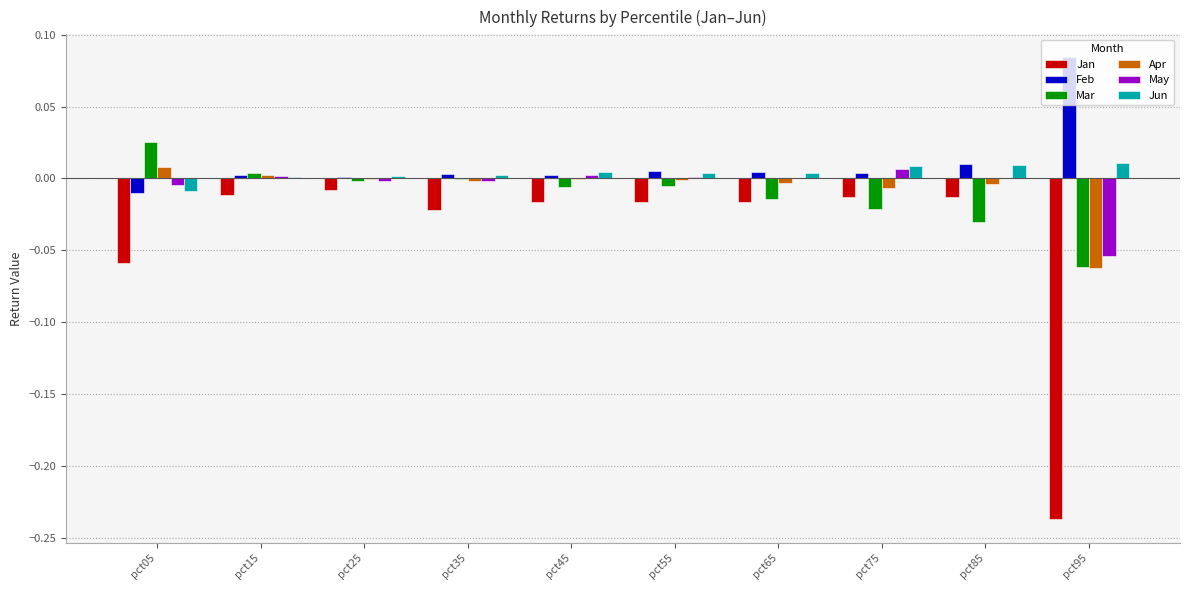

Which category has the highest value across all series?

pct95